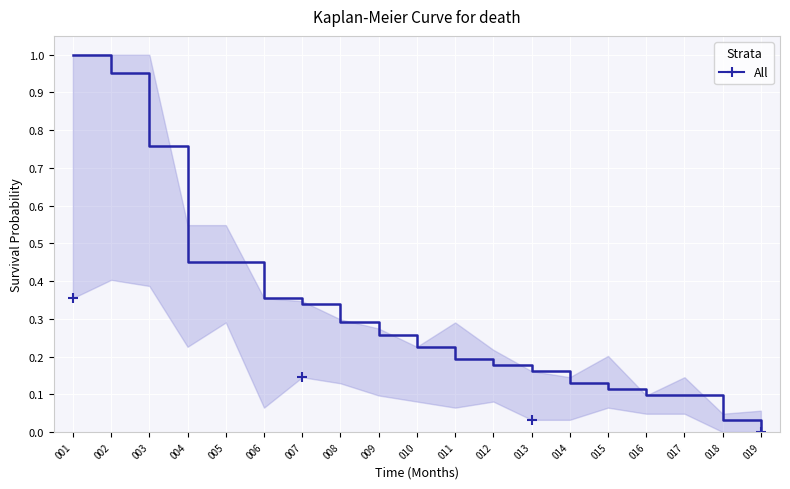

True or false: there are more than 2 points higher than both neighbors.

False